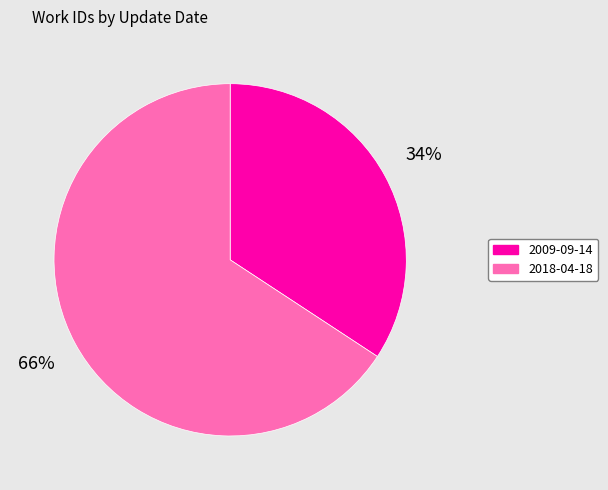

The 2009-09-14 slice represents 29% of the pie. True or false?

False